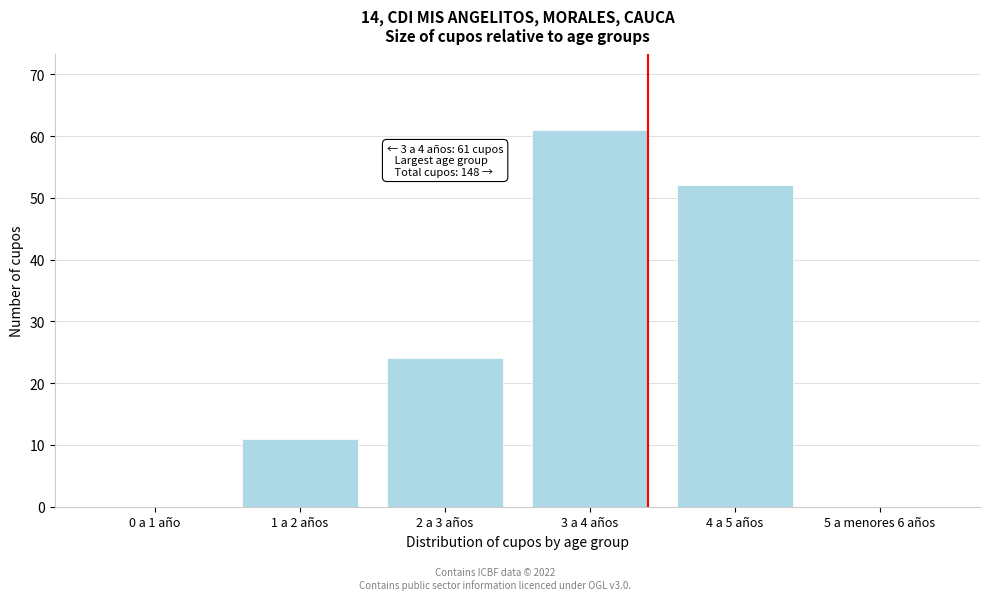

Reading left to right, extract all data points from this chart.

0 a 1 año=0	1 a 2 años=11	2 a 3 años=24	3 a 4 años=61	4 a 5 años=52	5 a menores 6 años=0